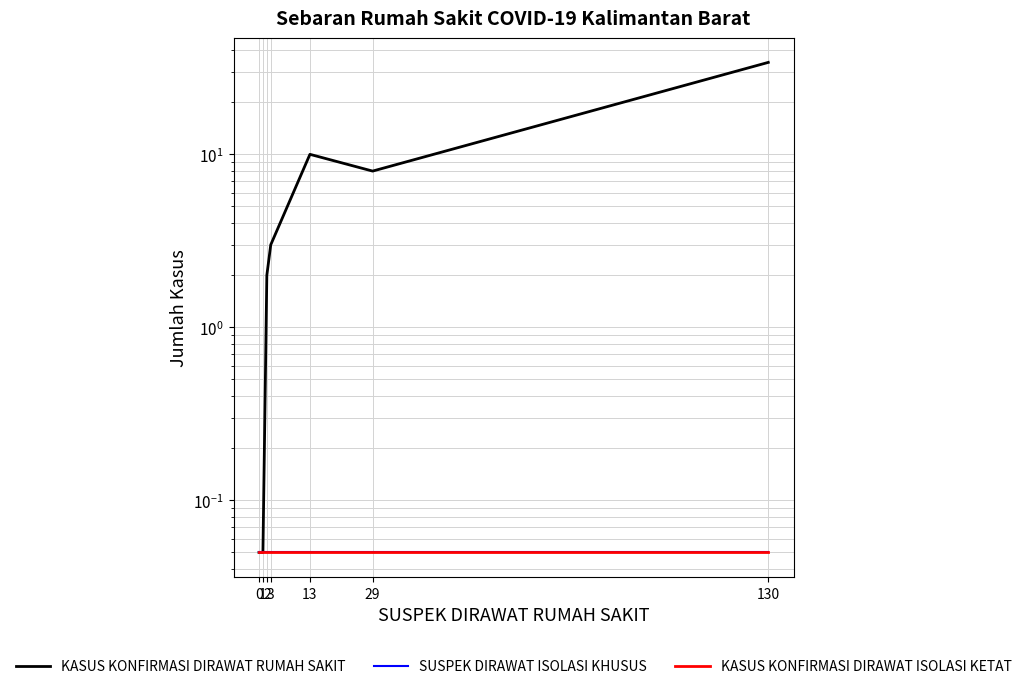

What is the value of the KASUS KONFIRMASI DIRAWAT ISOLASI KETAT point at the 5th from the left?

0.1